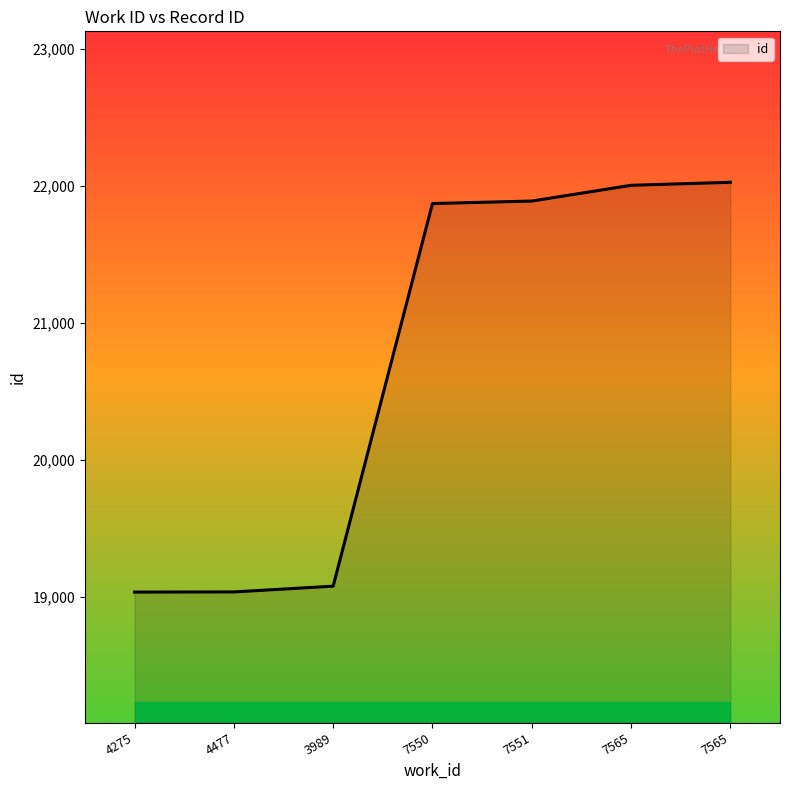

Is it true that the value at 7550 is 13868?

False